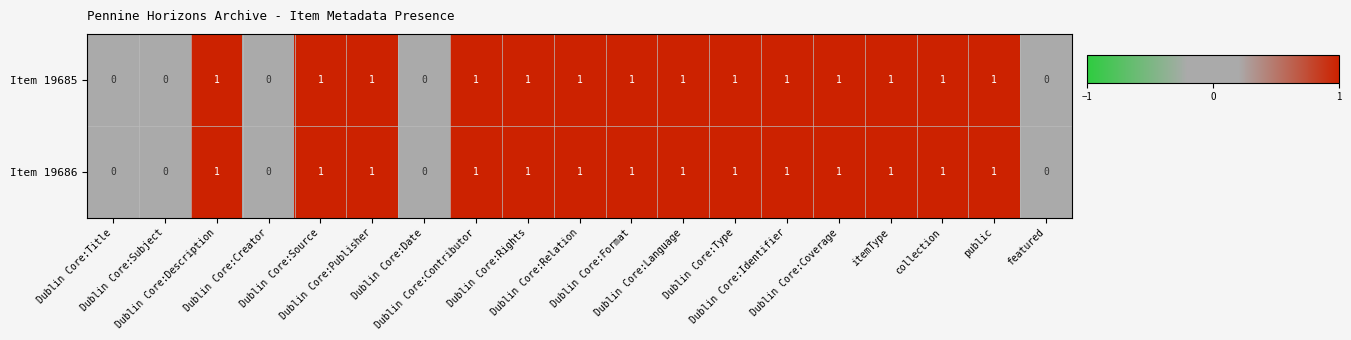

How many series are shown in this chart?

2